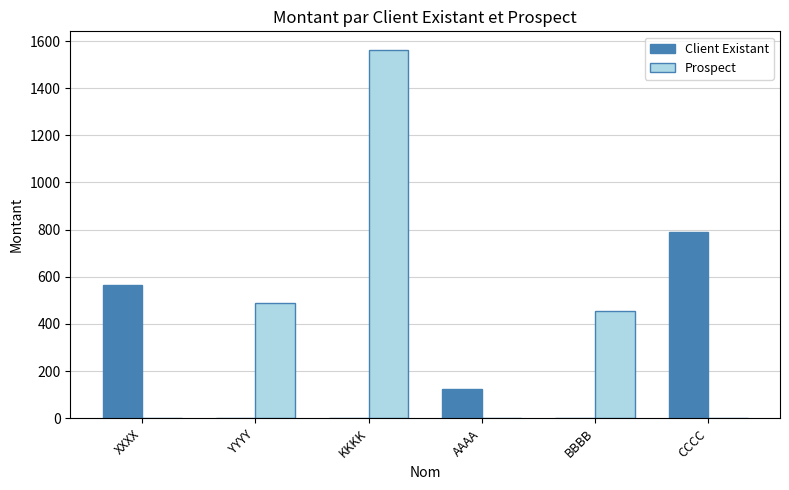

Which series has the largest total across all categories?

Prospect